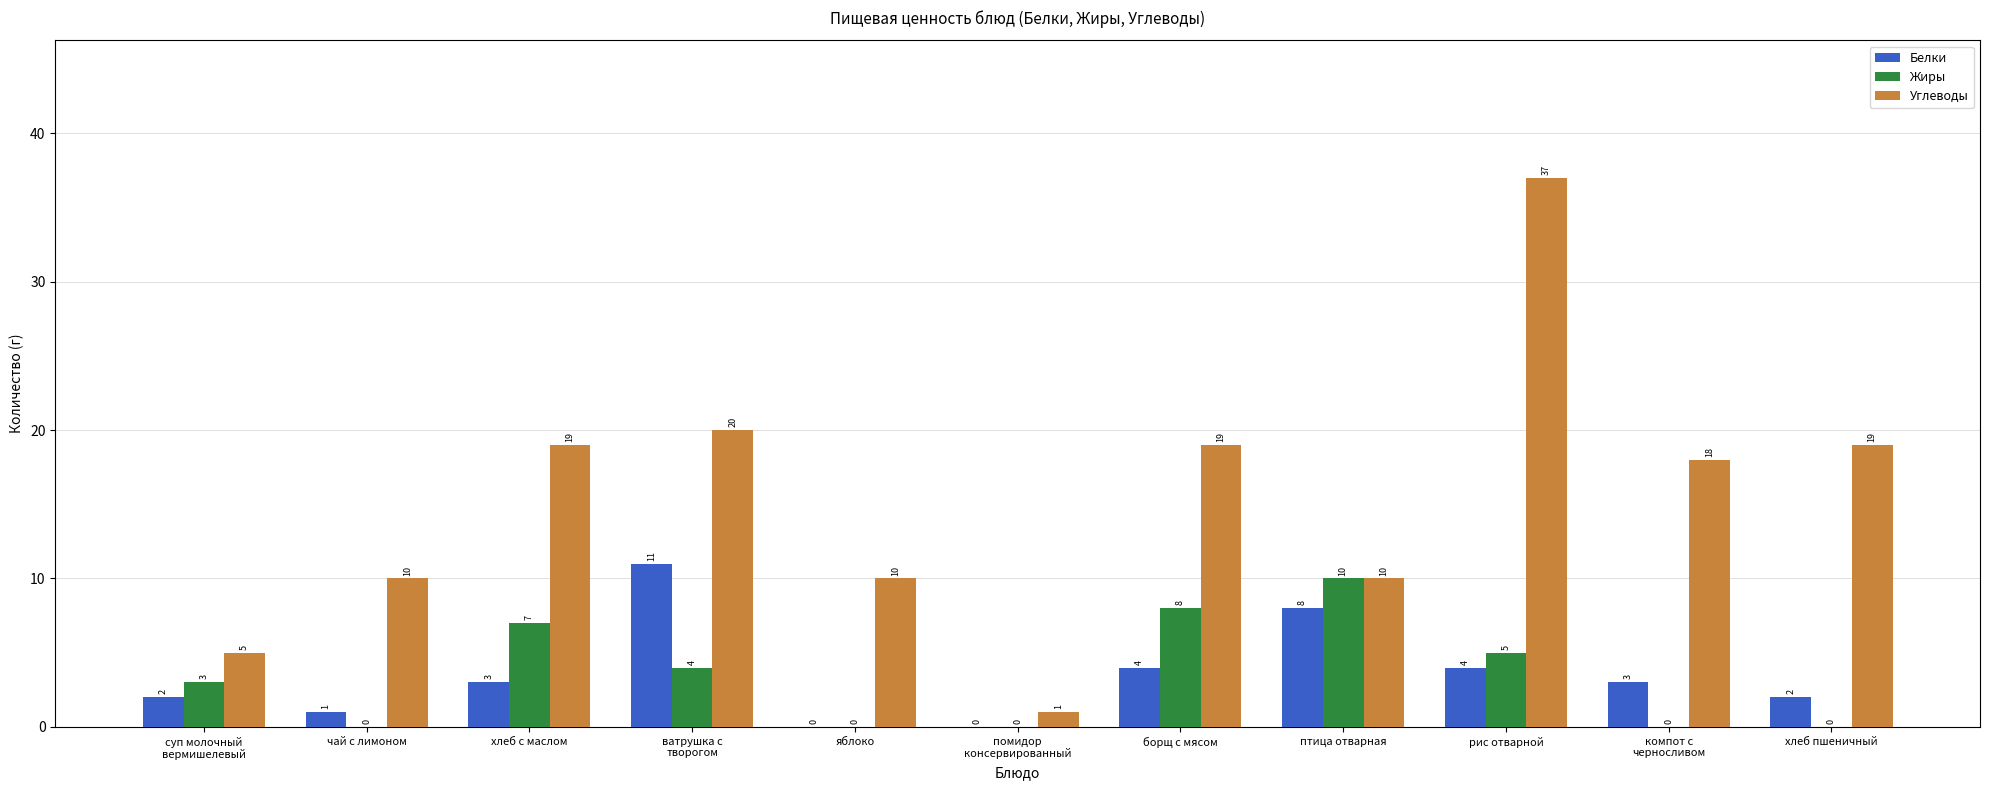

Reading left to right, transcribe all the data shown in this chart.

Белки: суп молочный
вермишелевый=2	чай с лимоном=1	хлеб с маслом=3	ватрушка с
творогом=11	яблоко=0	помидор
консервированный=0	борщ с мясом=4	птица отварная=8	рис отварной=4	компот с
черносливом=3	хлеб пшеничный=2
Жиры: суп молочный
вермишелевый=3	чай с лимоном=0	хлеб с маслом=7	ватрушка с
творогом=4	яблоко=0	помидор
консервированный=0	борщ с мясом=8	птица отварная=10	рис отварной=5	компот с
черносливом=0	хлеб пшеничный=0
Углеводы: суп молочный
вермишелевый=5	чай с лимоном=10	хлеб с маслом=19	ватрушка с
творогом=20	яблоко=10	помидор
консервированный=1	борщ с мясом=19	птица отварная=10	рис отварной=37	компот с
черносливом=18	хлеб пшеничный=19